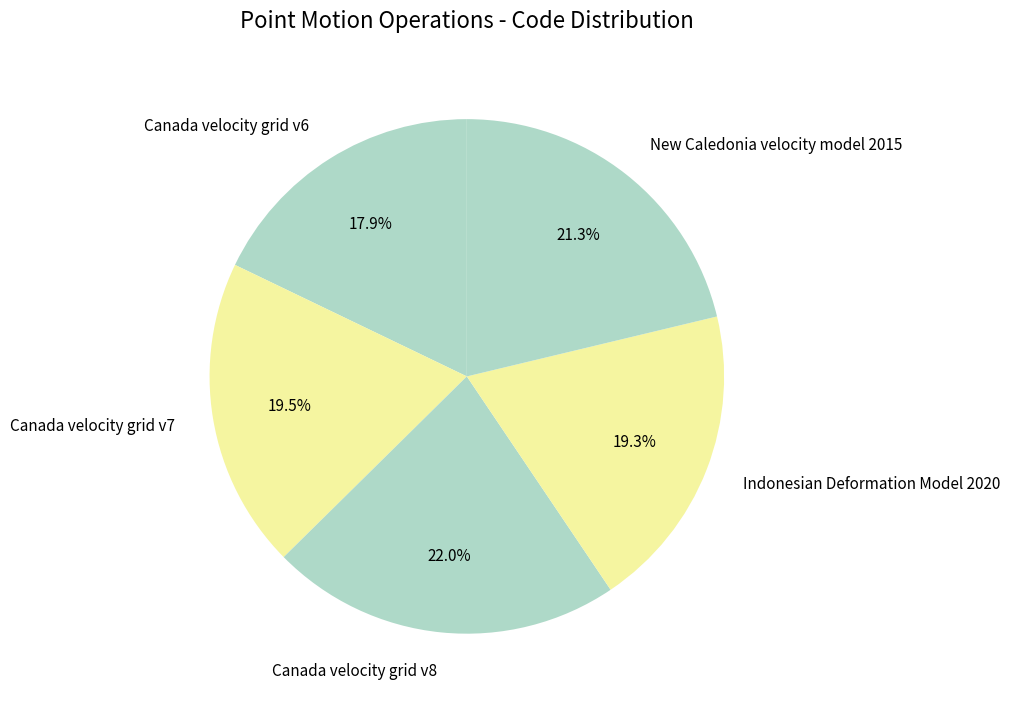

Which slice is the largest?

Canada velocity grid v8